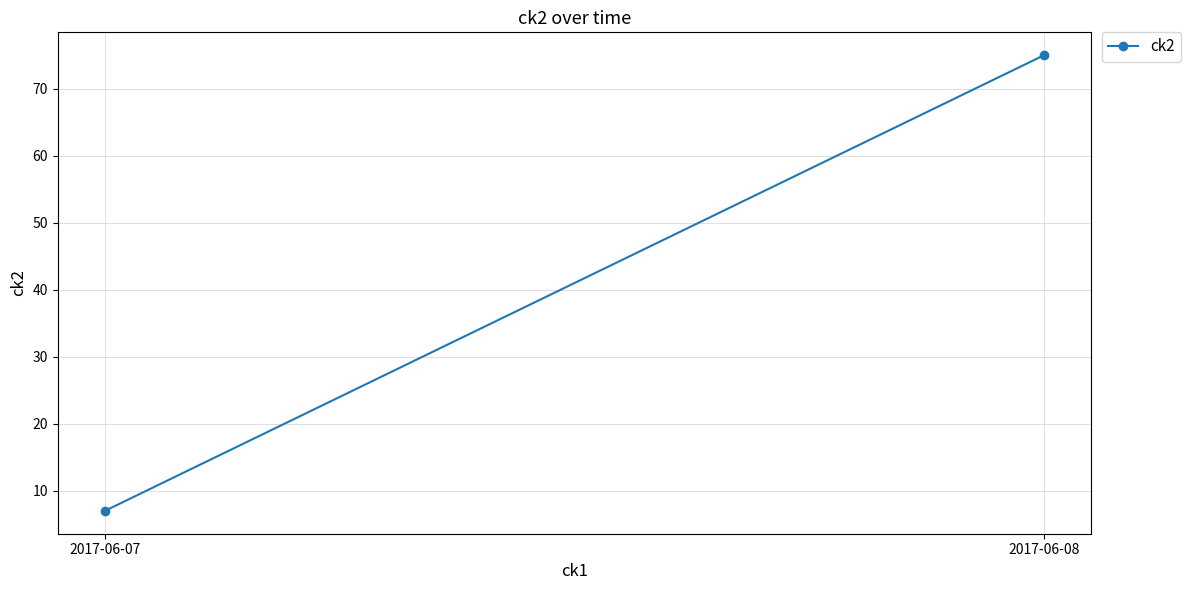

List the labels in order of value, smallest first.

2017-06-07, 2017-06-08